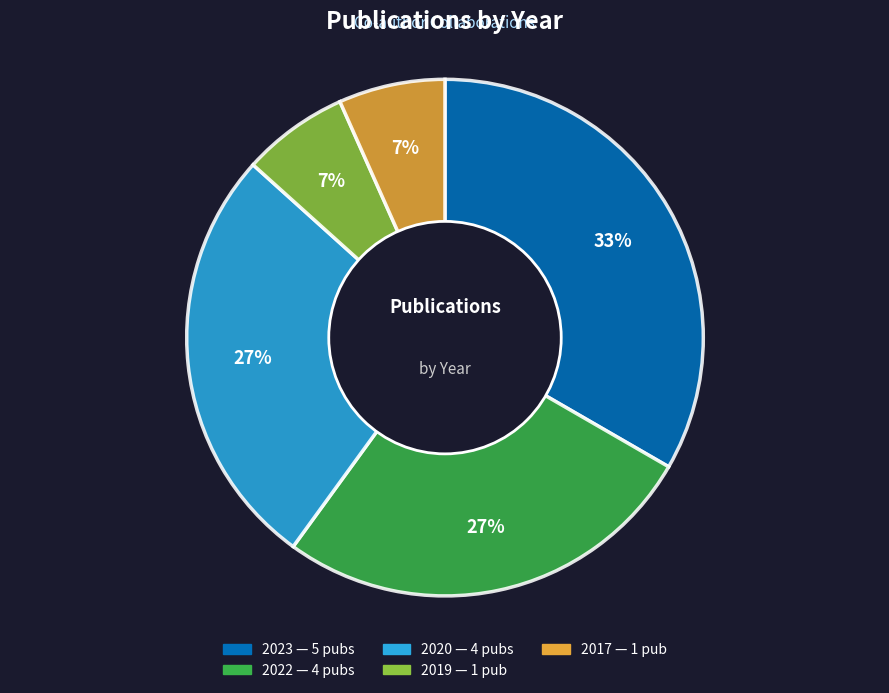

Is there any slice that represents more than half of the pie?

No